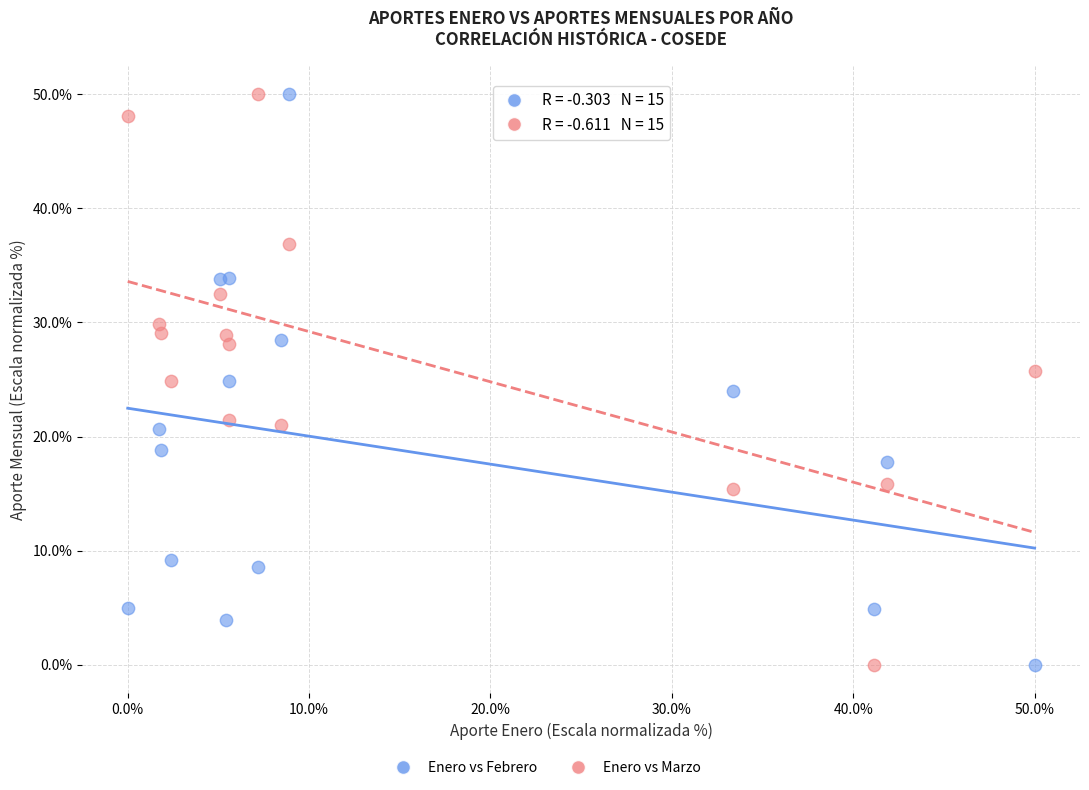

What is the X range (max minus min) for the scatter plot?

50.0